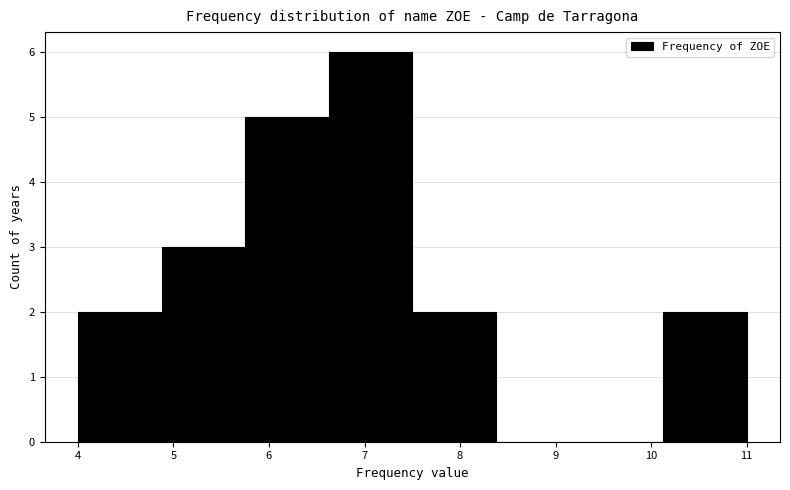

Reading left to right, list every bar in this chart as the range it spans on the x-axis followed by its height. Neither the bar edges nor the heights are printed on the chart, so give them approximately, as read against the axes.

4.0 to 4.9: 2
4.9 to 5.8: 3
5.8 to 6.6: 5
6.6 to 7.5: 6
7.5 to 8.4: 2
8.4 to 9.3: 0
9.3 to 10.1: 0
10.1 to 11.0: 2